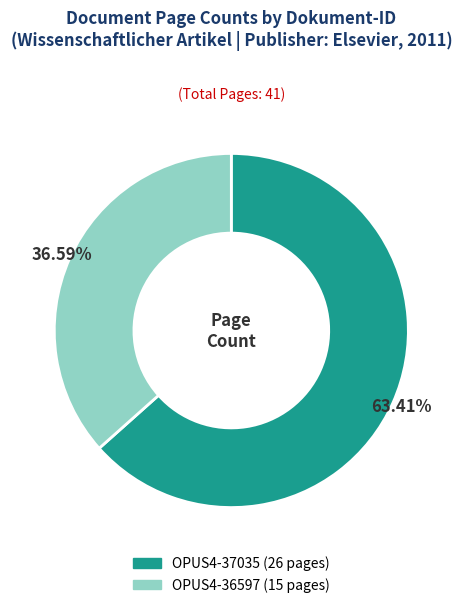

How many slices are in this pie chart?

2